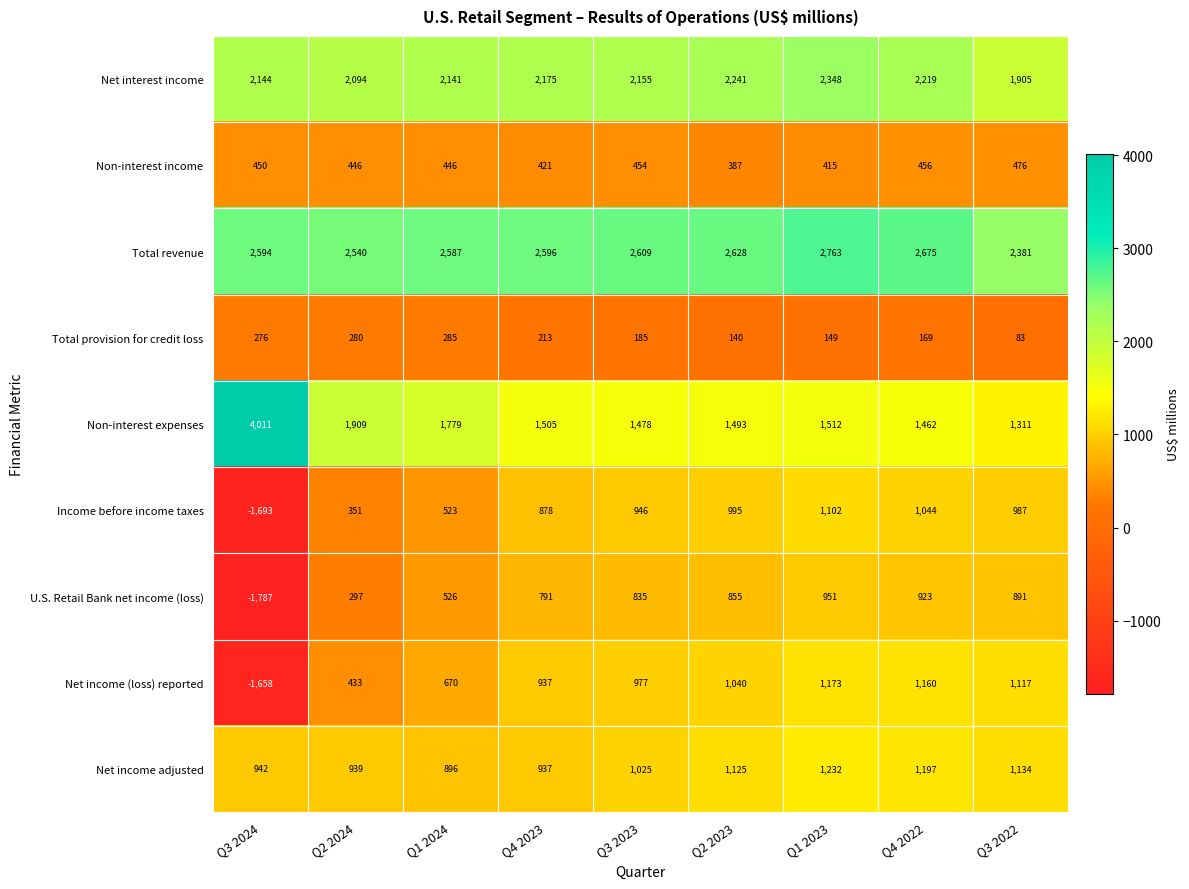

At Q4 2022, list the series in order from smallest to largest.

Total provision for credit loss, Non-interest income, U.S. Retail Bank net income (loss), Income before income taxes, Net income (loss) reported, Net income adjusted, Non-interest expenses, Net interest income, Total revenue